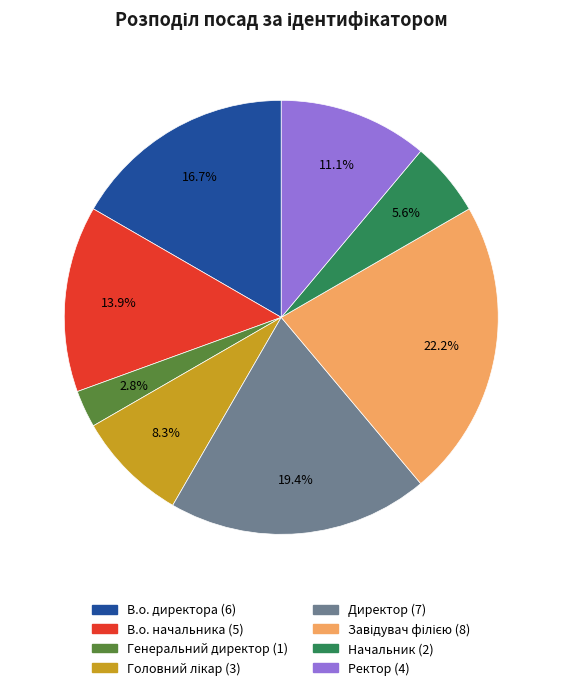

What percentage is the Директор slice, to the nearest percent?

19%